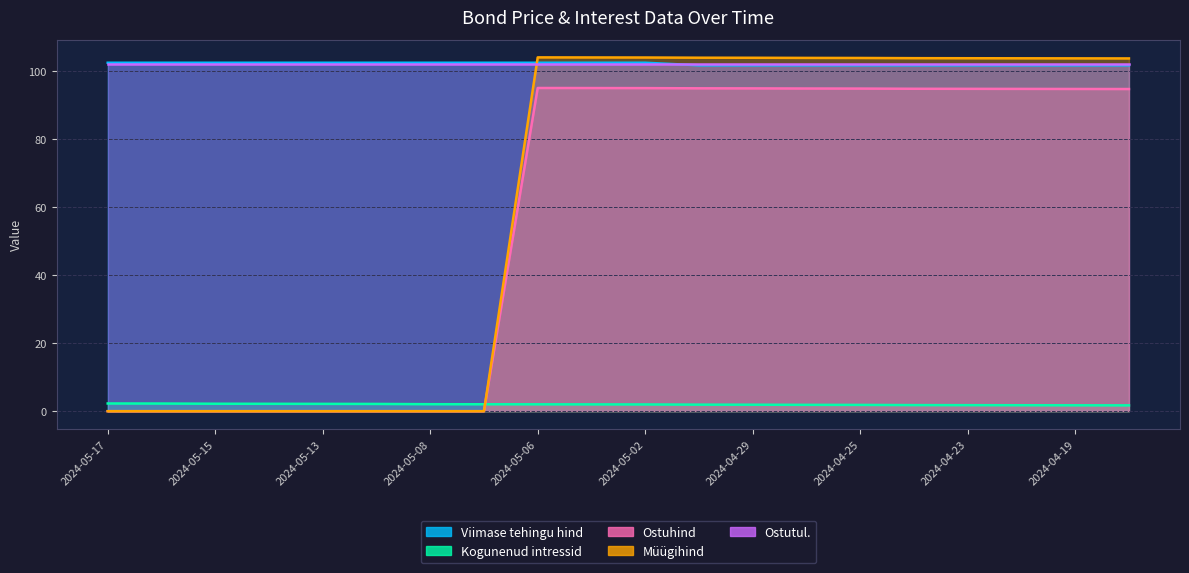

At which category does Ostuhind reach its first local peak?

2024-05-06